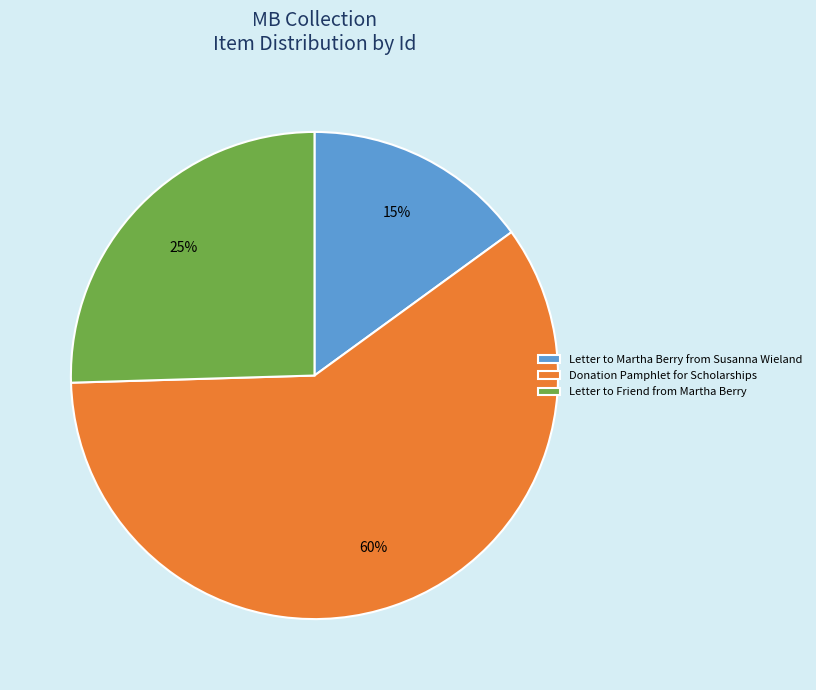

Which slice is the smallest?

Letter to Martha Berry from Susanna Wieland